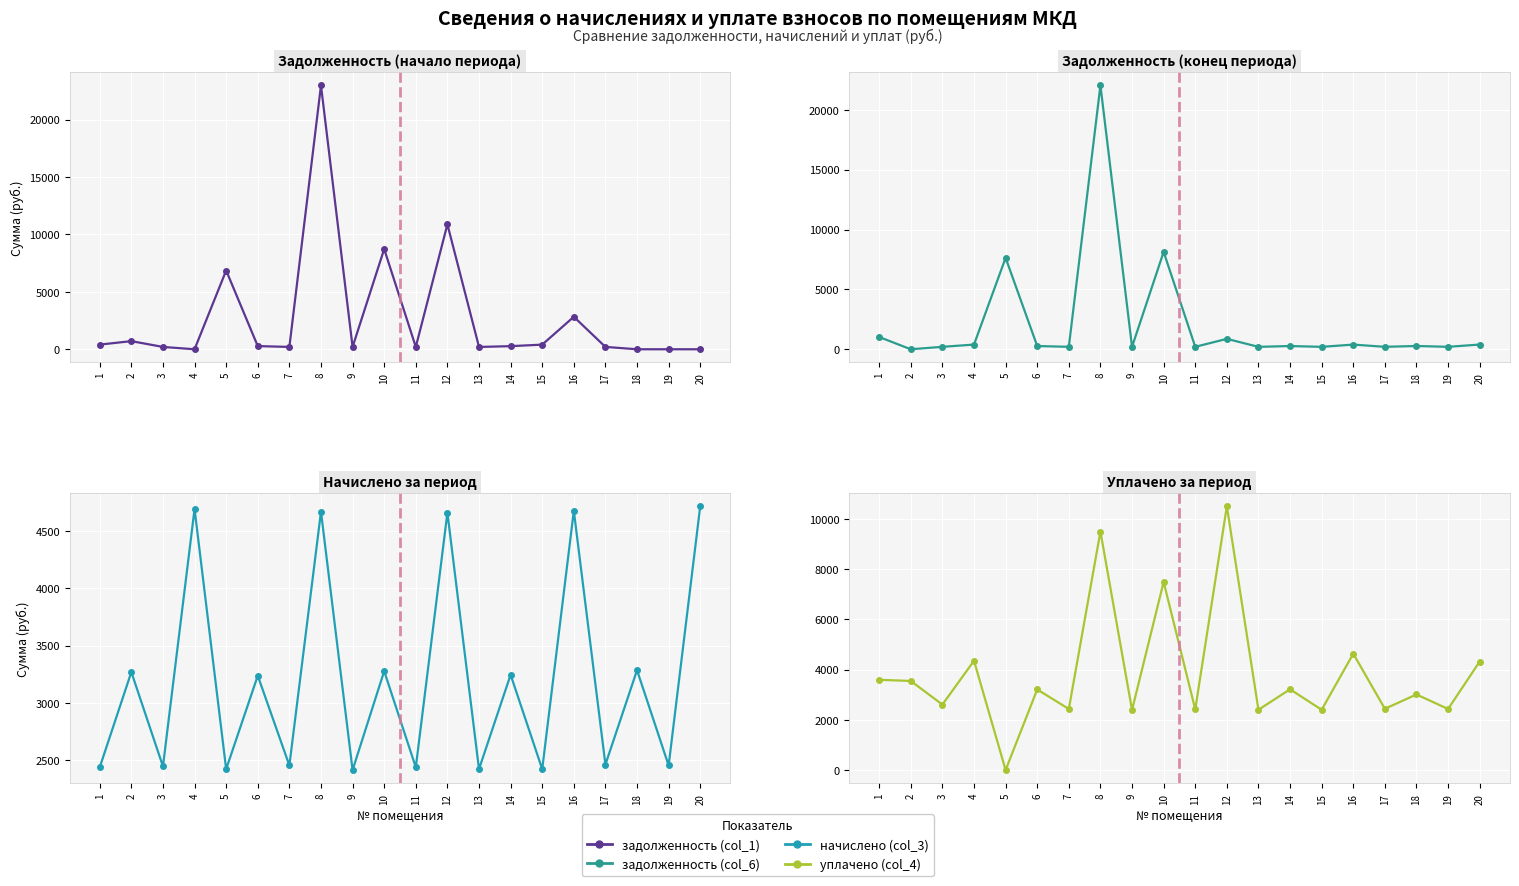

How many data points in задолженность (col_1) are above 270?

10